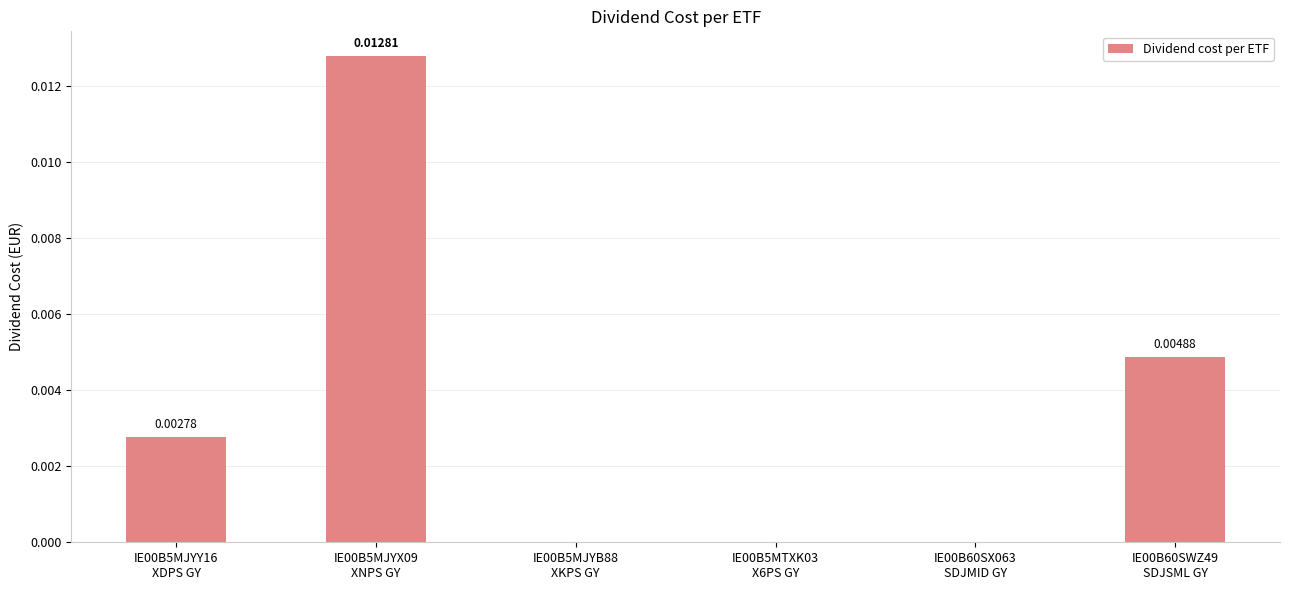

How many positive values are there?

3